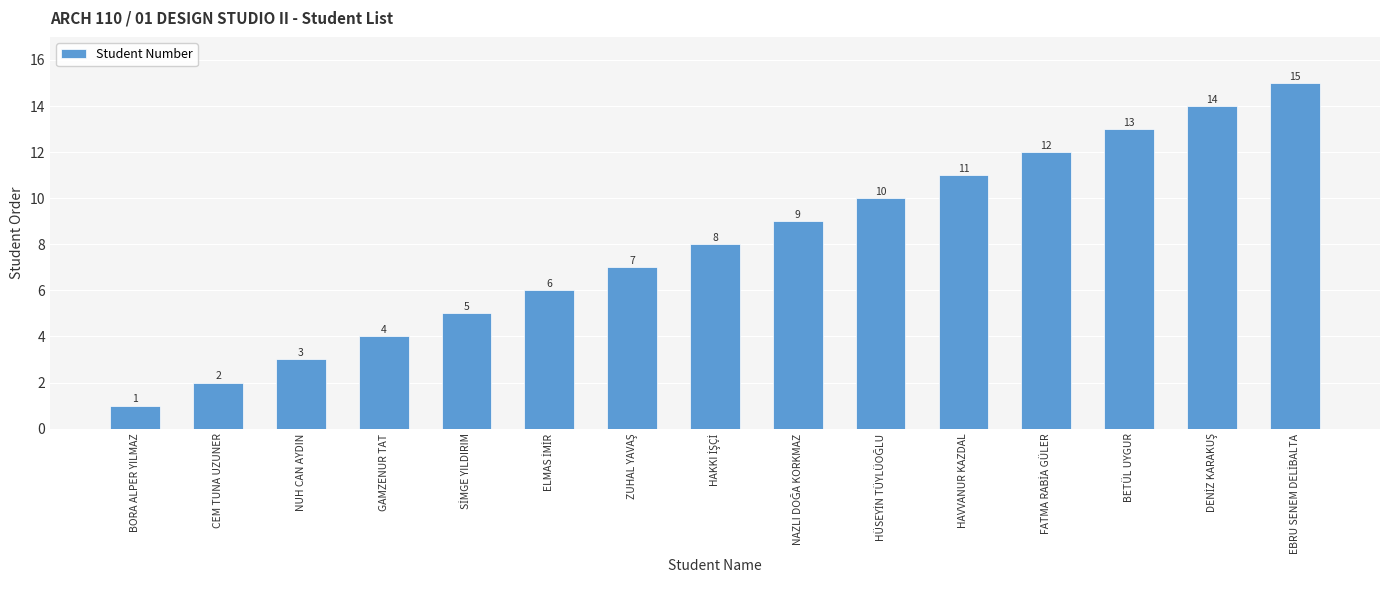

What is the value of the 7th bar from the left?

7